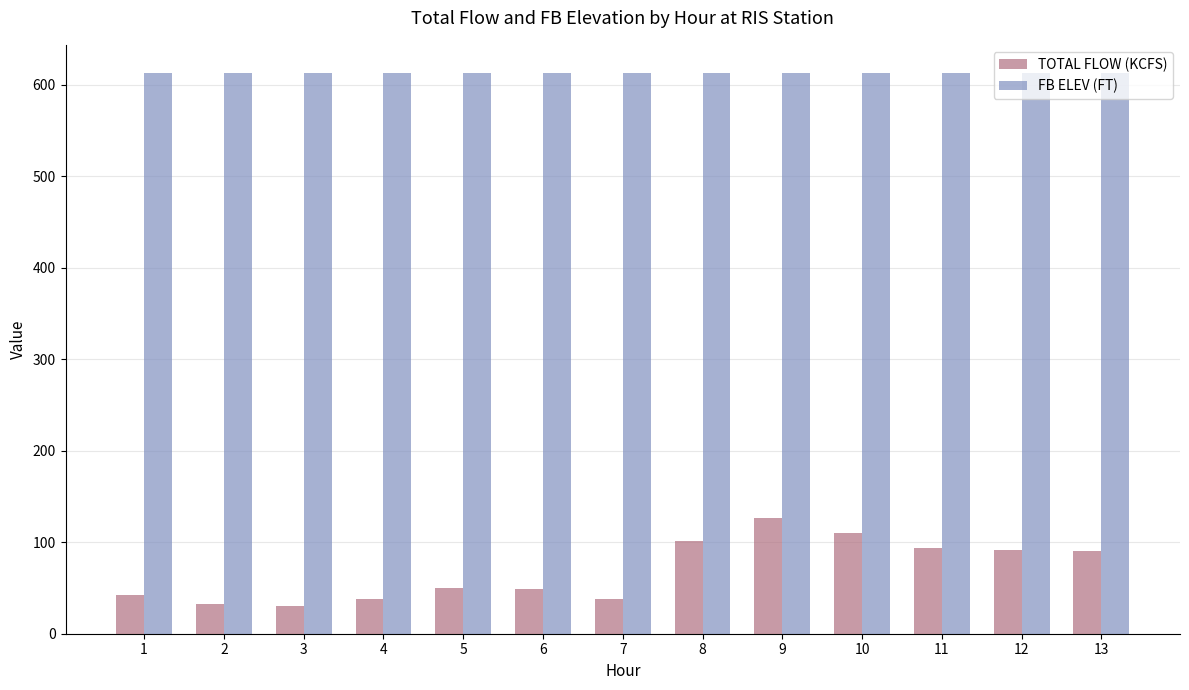

What is the value of the FB ELEV (FT) bar at the 12th from the left?

612.6